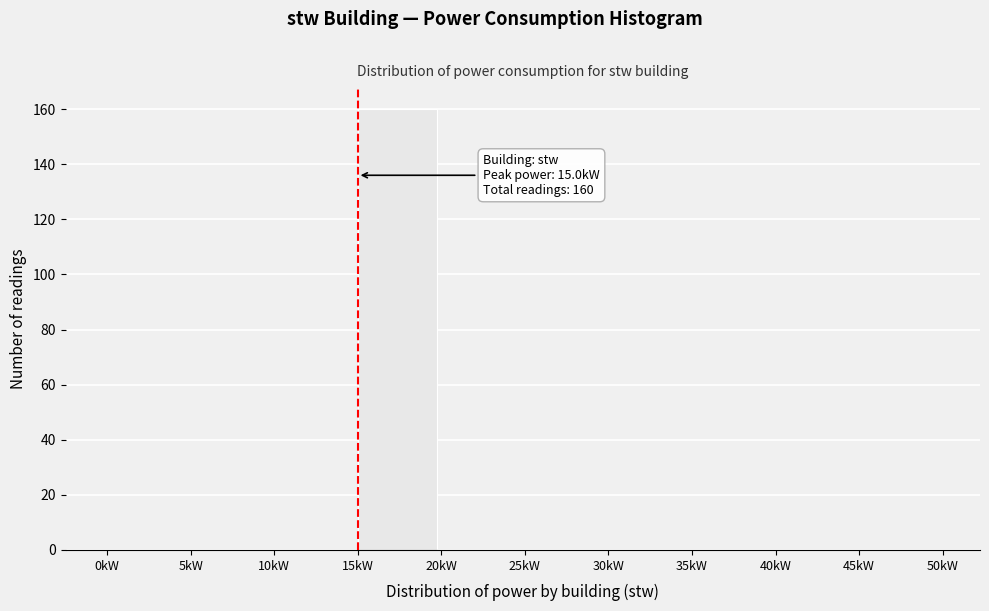

Over which range of the x-axis is the bar tallest?

15 to 20